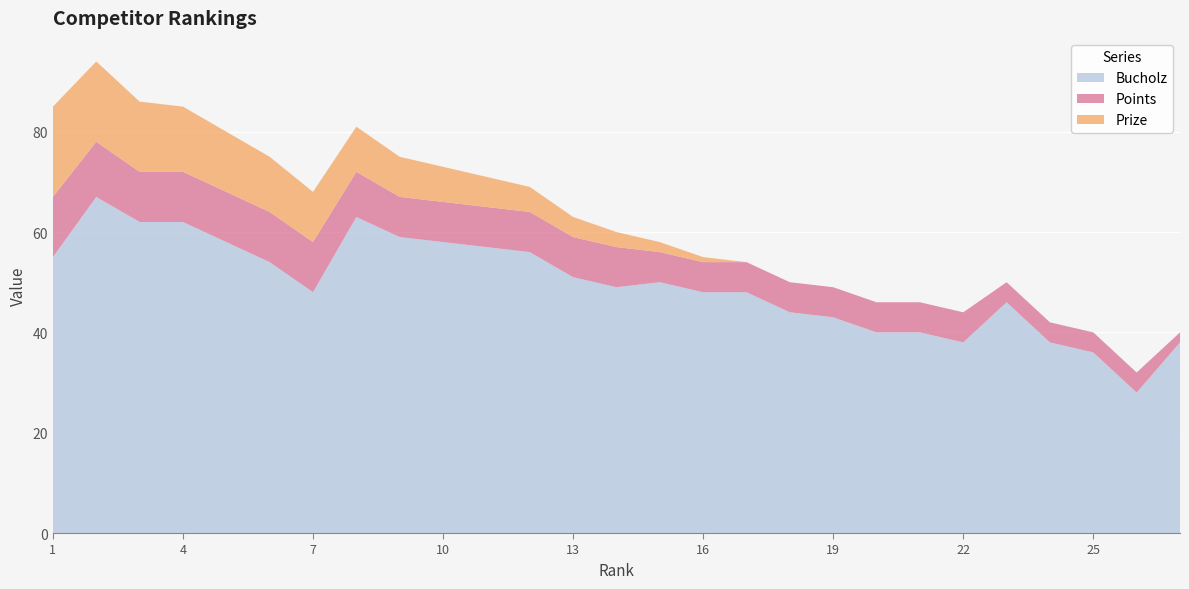

Reading left to right, list all the values displayed in this chart.

Bucholz: 1=55	2=67	3=62	4=62	5=58	6=54	7=48	8=63	9=59	10=58	11=57	12=56	13=51	14=49	15=50	16=48	17=48	18=44	19=43	20=40	21=40	22=38	23=46	24=38	25=36	26=28	27=38
Points: 1=12	2=11	3=10	4=10	5=10	6=10	7=10	8=9	9=8	10=8	11=8	12=8	13=8	14=8	15=6	16=6	17=6	18=6	19=6	20=6	21=6	22=6	23=4	24=4	25=4	26=4	27=2
Prize: 1=18	2=16	3=14	4=13	5=12	6=11	7=10	8=9	9=8	10=7	11=6	12=5	13=4	14=3	15=2	16=1	17=0	18=0	19=0	20=0	21=0	22=0	23=0	24=0	25=0	26=0	27=0